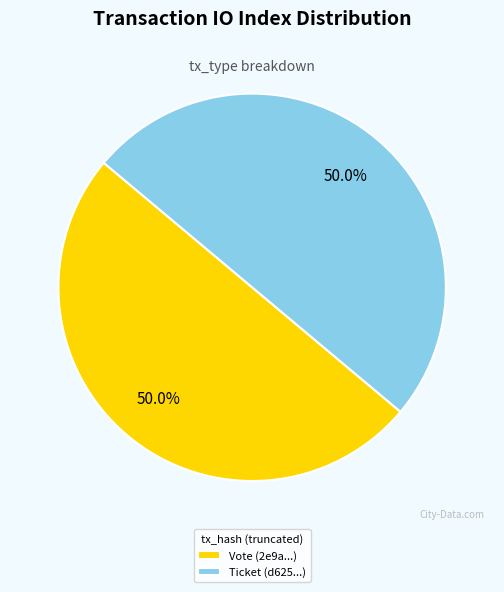

What percentage is NOT represented by Ticket (d625...)?

50.0%